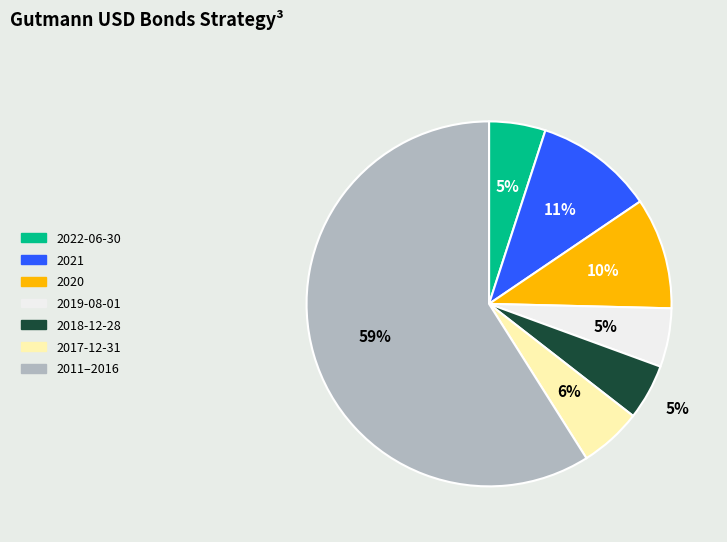

Count the number of slices in the pie.

7